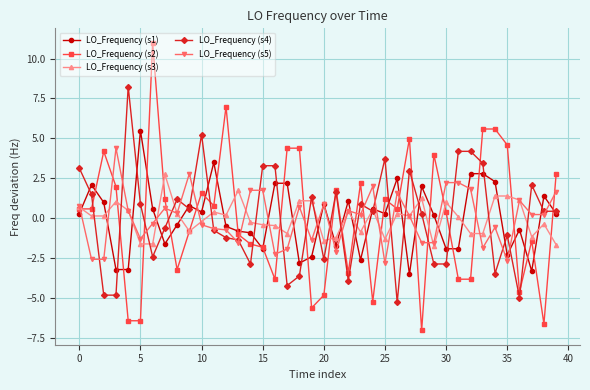

Rank the series by their maximum value, from highest to lowest.

LO_Frequency (s2), LO_Frequency (s4), LO_Frequency (s1), LO_Frequency (s5), LO_Frequency (s3)